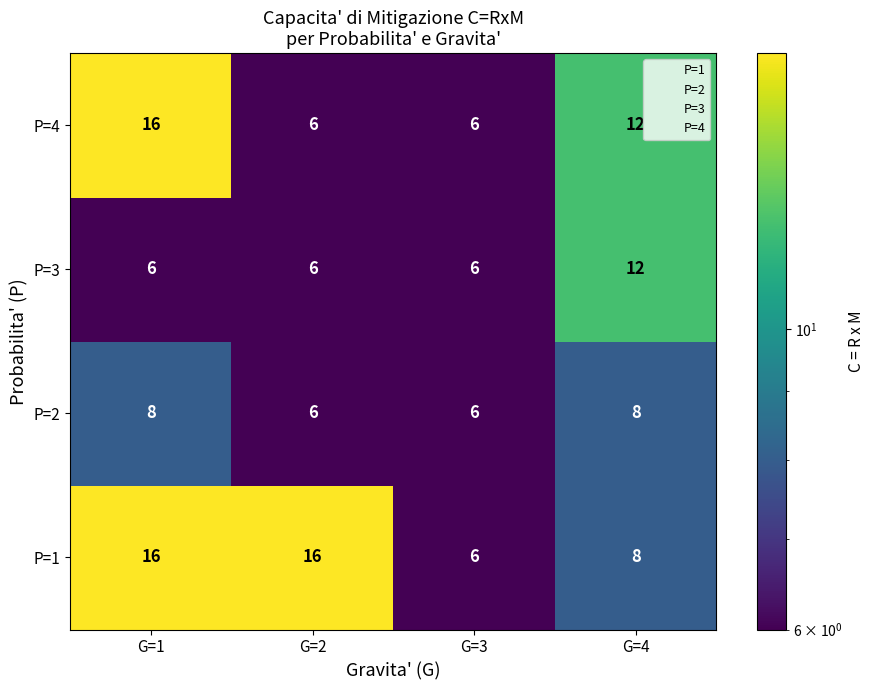

What is the difference between the highest and lowest values at G=1?

10